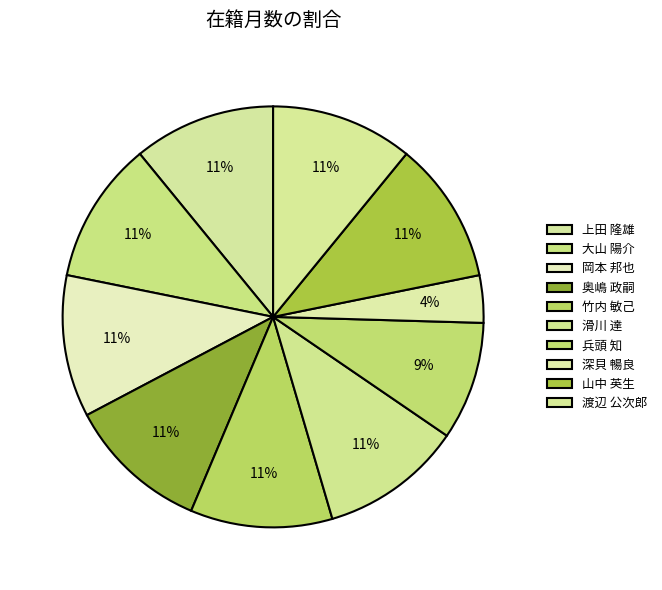

To the nearest percent, what is the difference between the largest and smallest slice percentages?

7%